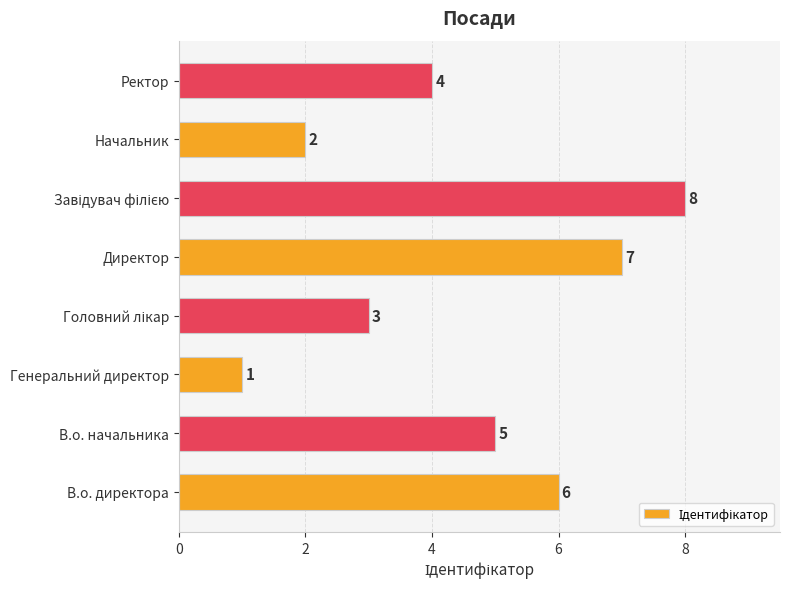

What value does the data have at Директор?

7